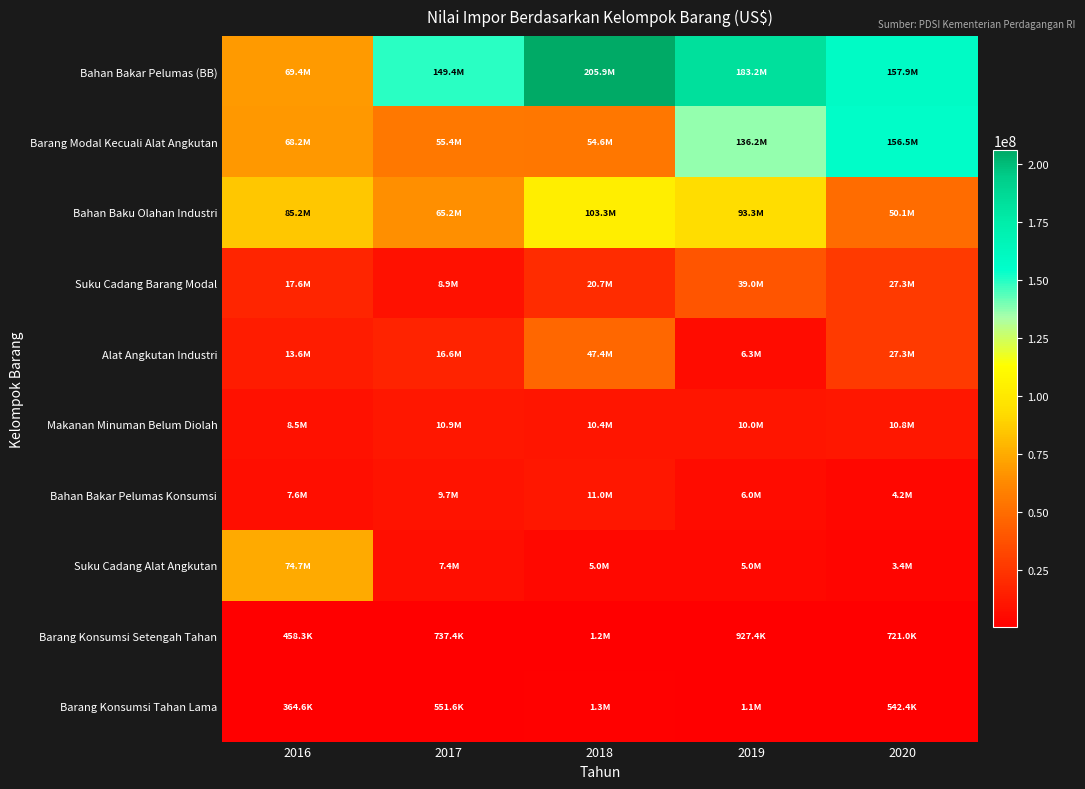

At which category is the sum across all series the highest?

2019